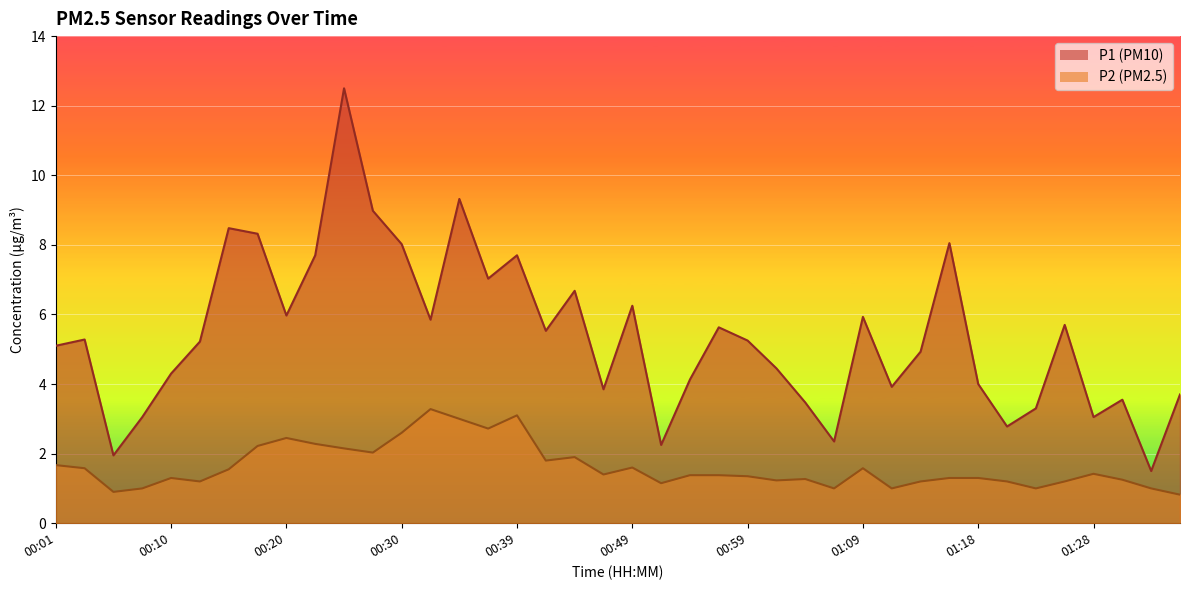

At which label does P2 reach its minimum?

01:35